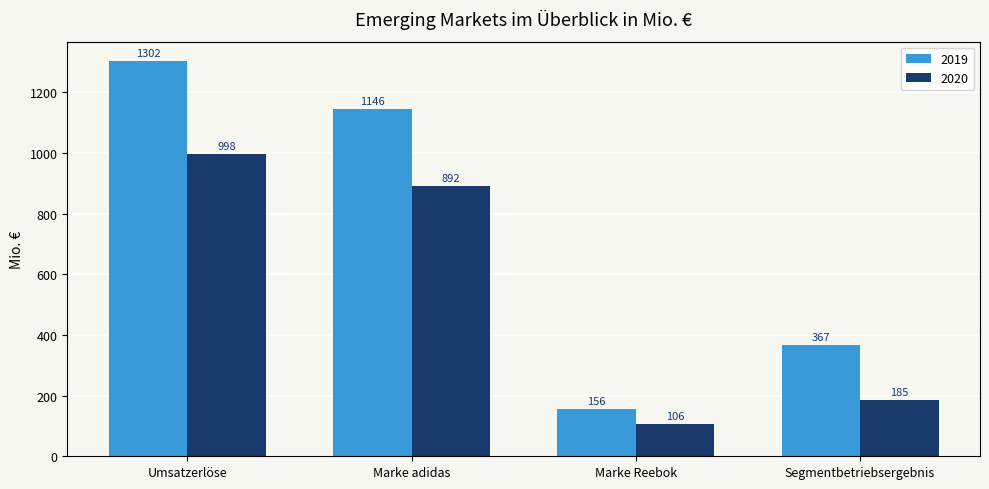

Reading left to right, transcribe all the data shown in this chart.

2019: Umsatzerlöse=1302	Marke adidas=1146	Marke Reebok=156	Segmentbetriebsergebnis=367
2020: Umsatzerlöse=998	Marke adidas=892	Marke Reebok=106	Segmentbetriebsergebnis=185